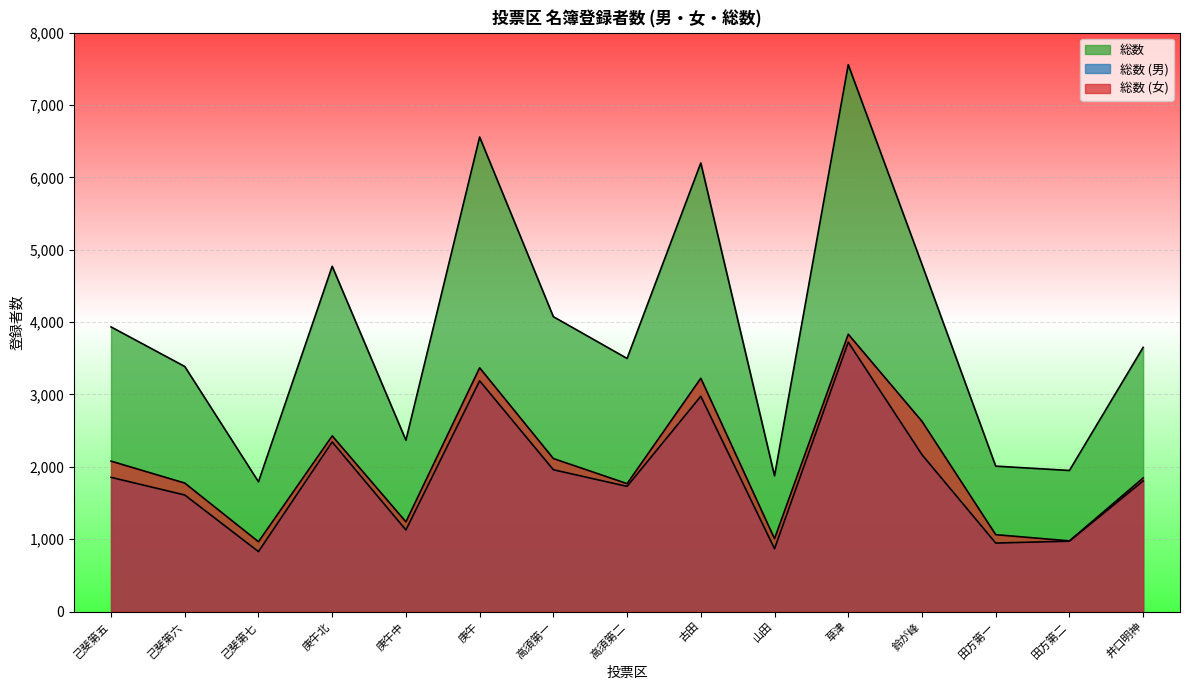

How many lines are shown in the chart?

3